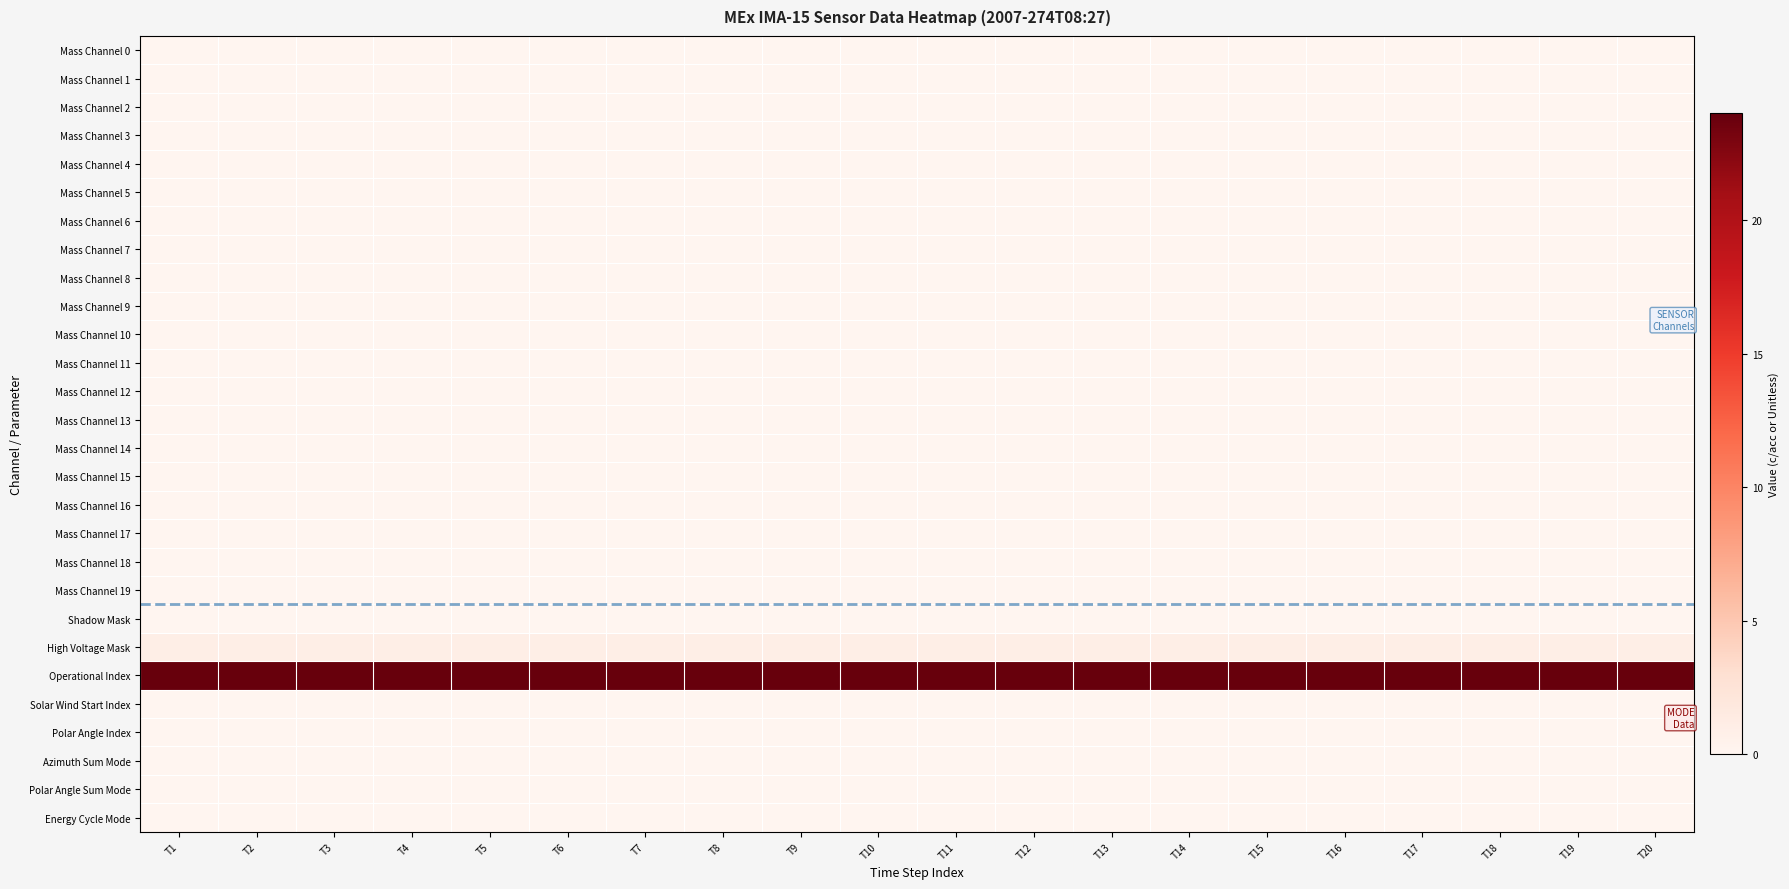

Reading right to left, transcribe all the data shown in this chart.

Mass Channel 0: T20=0	T19=0	T18=0	T17=0	T16=0	T15=0	T14=0	T13=0	T12=0	T11=0	T10=0	T9=0	T8=0	T7=0	T6=0	T5=0	T4=0	T3=0	T2=0	T1=0
Mass Channel 1: T20=0	T19=0	T18=0	T17=0	T16=0	T15=0	T14=0	T13=0	T12=0	T11=0	T10=0	T9=0	T8=0	T7=0	T6=0	T5=0	T4=0	T3=0	T2=0	T1=0
Mass Channel 2: T20=0	T19=0	T18=0	T17=0	T16=0	T15=0	T14=0	T13=0	T12=0	T11=0	T10=0	T9=0	T8=0	T7=0	T6=0	T5=0	T4=0	T3=0	T2=0	T1=0
Mass Channel 3: T20=0	T19=0	T18=0	T17=0	T16=0	T15=0	T14=0	T13=0	T12=0	T11=0	T10=0	T9=0	T8=0	T7=0	T6=0	T5=0	T4=0	T3=0	T2=0	T1=0
Mass Channel 4: T20=0	T19=0	T18=0	T17=0	T16=0	T15=0	T14=0	T13=0	T12=0	T11=0	T10=0	T9=0	T8=0	T7=0	T6=0	T5=0	T4=0	T3=0	T2=0	T1=0
Mass Channel 5: T20=0	T19=0	T18=0	T17=0	T16=0	T15=0	T14=0	T13=0	T12=0	T11=0	T10=0	T9=0	T8=0	T7=0	T6=0	T5=0	T4=0	T3=0	T2=0	T1=0
Mass Channel 6: T20=0	T19=0	T18=0	T17=0	T16=0	T15=0	T14=0	T13=0	T12=0	T11=0	T10=0	T9=0	T8=0	T7=0	T6=0	T5=0	T4=0	T3=0	T2=0	T1=0
Mass Channel 7: T20=0	T19=0	T18=0	T17=0	T16=0	T15=0	T14=0	T13=0	T12=0	T11=0	T10=0	T9=0	T8=0	T7=0	T6=0	T5=0	T4=0	T3=0	T2=0	T1=0
Mass Channel 8: T20=0	T19=0	T18=0	T17=0	T16=0	T15=0	T14=0	T13=0	T12=0	T11=0	T10=0	T9=0	T8=0	T7=0	T6=0	T5=0	T4=0	T3=0	T2=0	T1=0
Mass Channel 9: T20=0	T19=0	T18=0	T17=0	T16=0	T15=0	T14=0	T13=0	T12=0	T11=0	T10=0	T9=0	T8=0	T7=0	T6=0	T5=0	T4=0	T3=0	T2=0	T1=0
Mass Channel 10: T20=0	T19=0	T18=0	T17=0	T16=0	T15=0	T14=0	T13=0	T12=0	T11=0	T10=0	T9=0	T8=0	T7=0	T6=0	T5=0	T4=0	T3=0	T2=0	T1=0
Mass Channel 11: T20=0	T19=0	T18=0	T17=0	T16=0	T15=0	T14=0	T13=0	T12=0	T11=0	T10=0	T9=0	T8=0	T7=0	T6=0	T5=0	T4=0	T3=0	T2=0	T1=0
Mass Channel 12: T20=0	T19=0	T18=0	T17=0	T16=0	T15=0	T14=0	T13=0	T12=0	T11=0	T10=0	T9=0	T8=0	T7=0	T6=0	T5=0	T4=0	T3=0	T2=0	T1=0
Mass Channel 13: T20=0	T19=0	T18=0	T17=0	T16=0	T15=0	T14=0	T13=0	T12=0	T11=0	T10=0	T9=0	T8=0	T7=0	T6=0	T5=0	T4=0	T3=0	T2=0	T1=0
Mass Channel 14: T20=0	T19=0	T18=0	T17=0	T16=0	T15=0	T14=0	T13=0	T12=0	T11=0	T10=0	T9=0	T8=0	T7=0	T6=0	T5=0	T4=0	T3=0	T2=0	T1=0
Mass Channel 15: T20=0	T19=0	T18=0	T17=0	T16=0	T15=0	T14=0	T13=0	T12=0	T11=0	T10=0	T9=0	T8=0	T7=0	T6=0	T5=0	T4=0	T3=0	T2=0	T1=0
Mass Channel 16: T20=0	T19=0	T18=0	T17=0	T16=0	T15=0	T14=0	T13=0	T12=0	T11=0	T10=0	T9=0	T8=0	T7=0	T6=0	T5=0	T4=0	T3=0	T2=0	T1=0
Mass Channel 17: T20=0	T19=0	T18=0	T17=0	T16=0	T15=0	T14=0	T13=0	T12=0	T11=0	T10=0	T9=0	T8=0	T7=0	T6=0	T5=0	T4=0	T3=0	T2=0	T1=0
Mass Channel 18: T20=0	T19=0	T18=0	T17=0	T16=0	T15=0	T14=0	T13=0	T12=0	T11=0	T10=0	T9=0	T8=0	T7=0	T6=0	T5=0	T4=0	T3=0	T2=0	T1=0
Mass Channel 19: T20=0	T19=0	T18=0	T17=0	T16=0	T15=0	T14=0	T13=0	T12=0	T11=0	T10=0	T9=0	T8=0	T7=0	T6=0	T5=0	T4=0	T3=0	T2=0	T1=0
Shadow Mask: T20=0	T19=0	T18=0	T17=0	T16=0	T15=0	T14=0	T13=0	T12=0	T11=0	T10=0	T9=0	T8=0	T7=0	T6=0	T5=0	T4=0	T3=0	T2=0	T1=0
High Voltage Mask: T20=1	T19=1	T18=1	T17=1	T16=1	T15=1	T14=1	T13=1	T12=1	T11=1	T10=1	T9=1	T8=1	T7=1	T6=1	T5=1	T4=1	T3=1	T2=1	T1=1
Operational Index: T20=24	T19=24	T18=24	T17=24	T16=24	T15=24	T14=24	T13=24	T12=24	T11=24	T10=24	T9=24	T8=24	T7=24	T6=24	T5=24	T4=24	T3=24	T2=24	T1=24
Solar Wind Start Index: T20=0	T19=0	T18=0	T17=0	T16=0	T15=0	T14=0	T13=0	T12=0	T11=0	T10=0	T9=0	T8=0	T7=0	T6=0	T5=0	T4=0	T3=0	T2=0	T1=0
Polar Angle Index: T20=0	T19=0	T18=0	T17=0	T16=0	T15=0	T14=0	T13=0	T12=0	T11=0	T10=0	T9=0	T8=0	T7=0	T6=0	T5=0	T4=0	T3=0	T2=0	T1=0
Azimuth Sum Mode: T20=0	T19=0	T18=0	T17=0	T16=0	T15=0	T14=0	T13=0	T12=0	T11=0	T10=0	T9=0	T8=0	T7=0	T6=0	T5=0	T4=0	T3=0	T2=0	T1=0
Polar Angle Sum Mode: T20=0	T19=0	T18=0	T17=0	T16=0	T15=0	T14=0	T13=0	T12=0	T11=0	T10=0	T9=0	T8=0	T7=0	T6=0	T5=0	T4=0	T3=0	T2=0	T1=0
Energy Cycle Mode: T20=0	T19=0	T18=0	T17=0	T16=0	T15=0	T14=0	T13=0	T12=0	T11=0	T10=0	T9=0	T8=0	T7=0	T6=0	T5=0	T4=0	T3=0	T2=0	T1=0